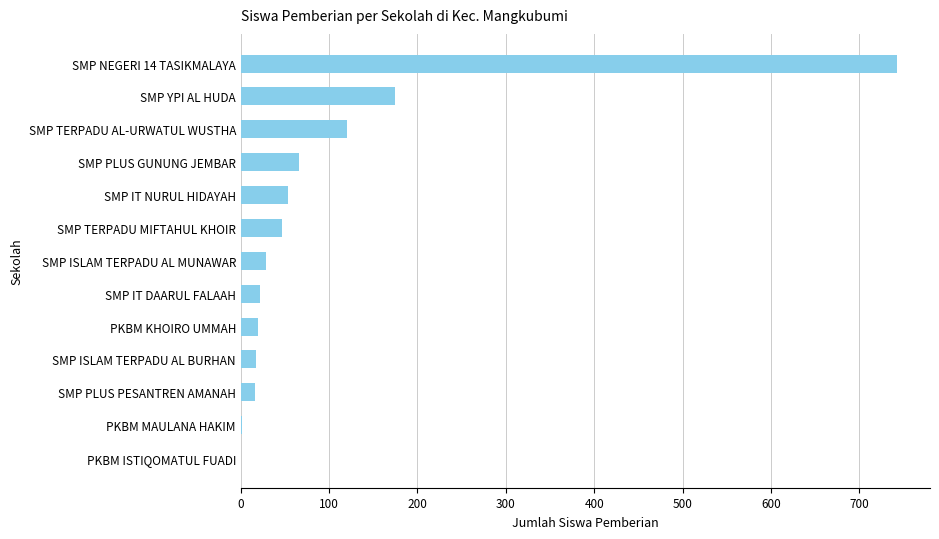

What is the approximate value at SMP TERPADU MIFTAHUL KHOIR?

47